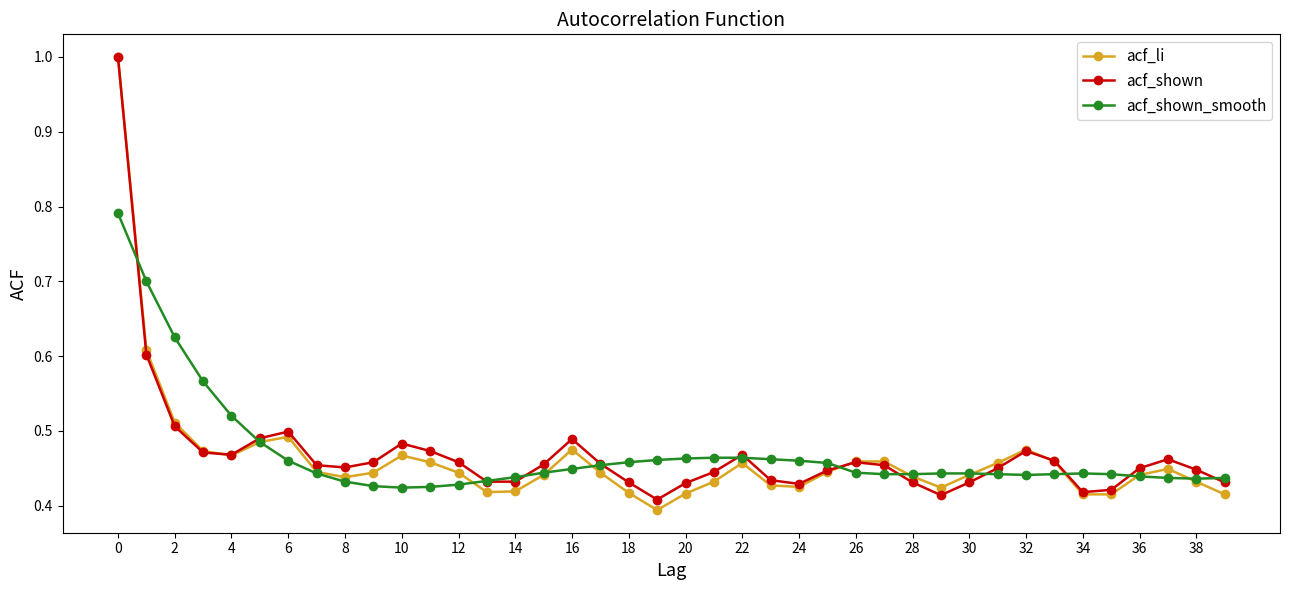

What is the maximum value shown in the chart?

1.0